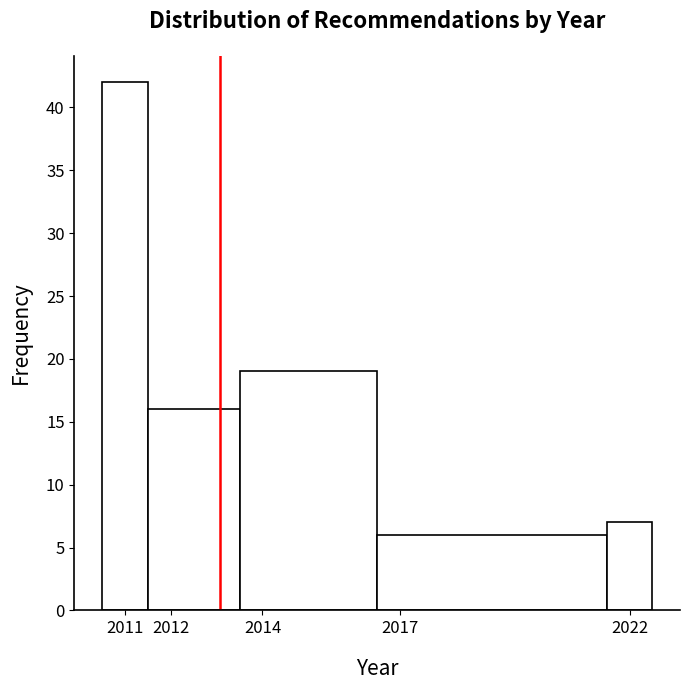

What is the height of the bar covering 2010.5 to 2011.5 on the x-axis? The values are not printed on the chart, so give them approximately, as read against the axis.

42